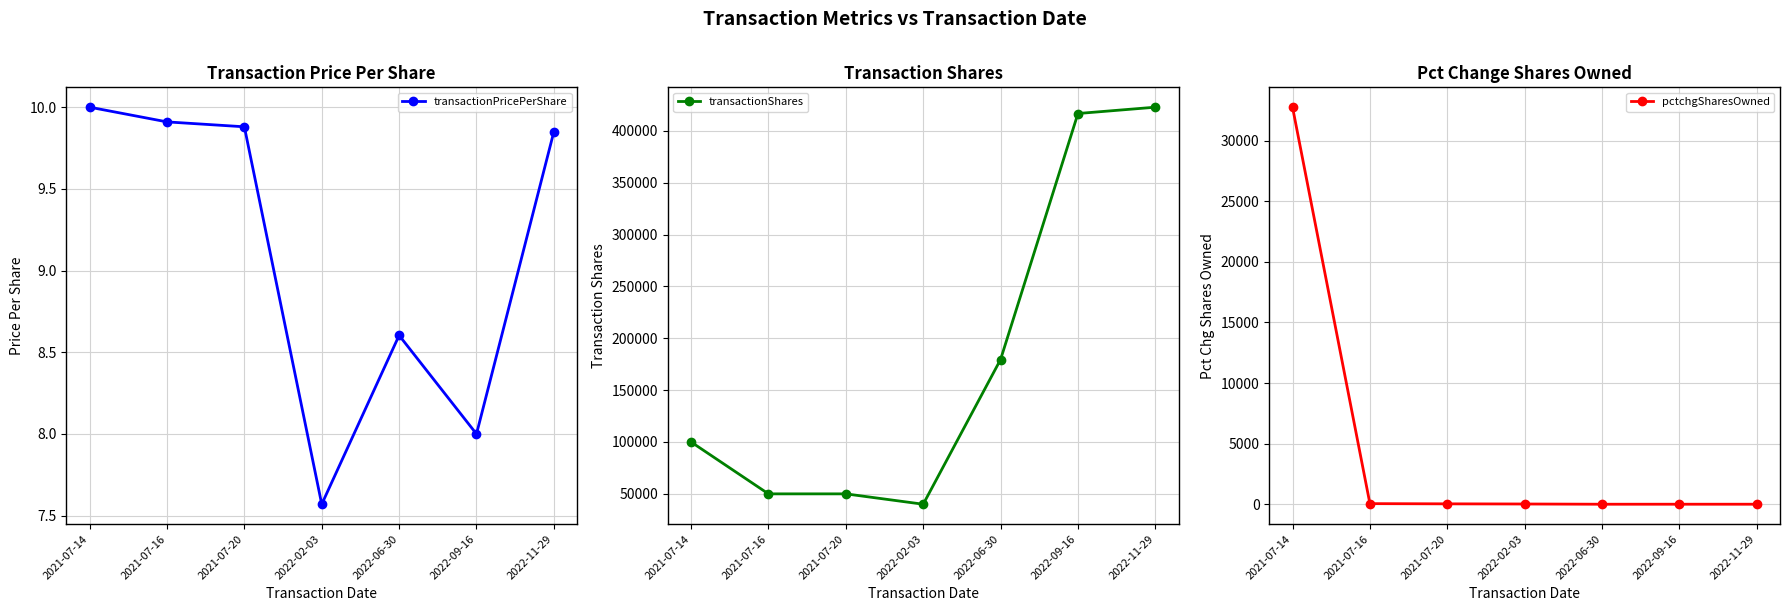

Does the chart have visible grid lines?

Yes